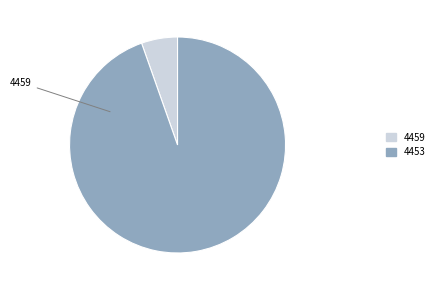

What is the largest slice in the pie chart?

4453